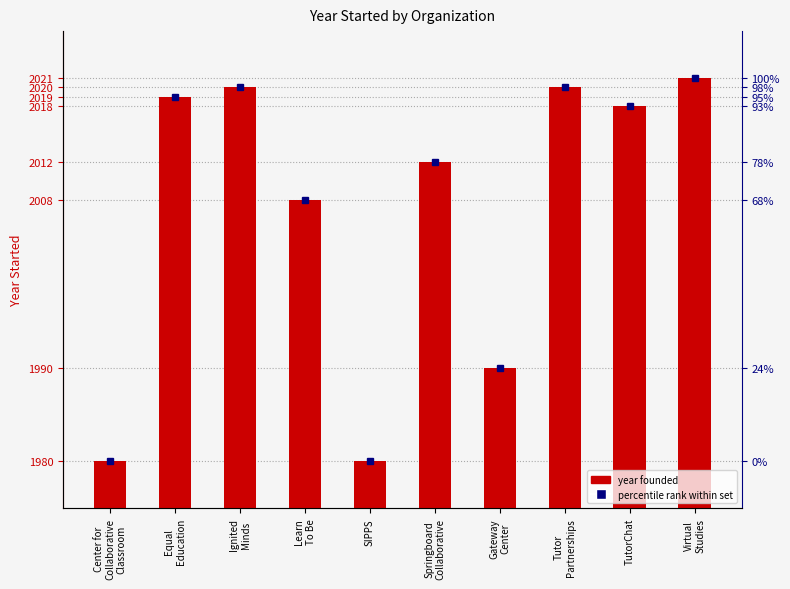

How many values exceed 2018?

4